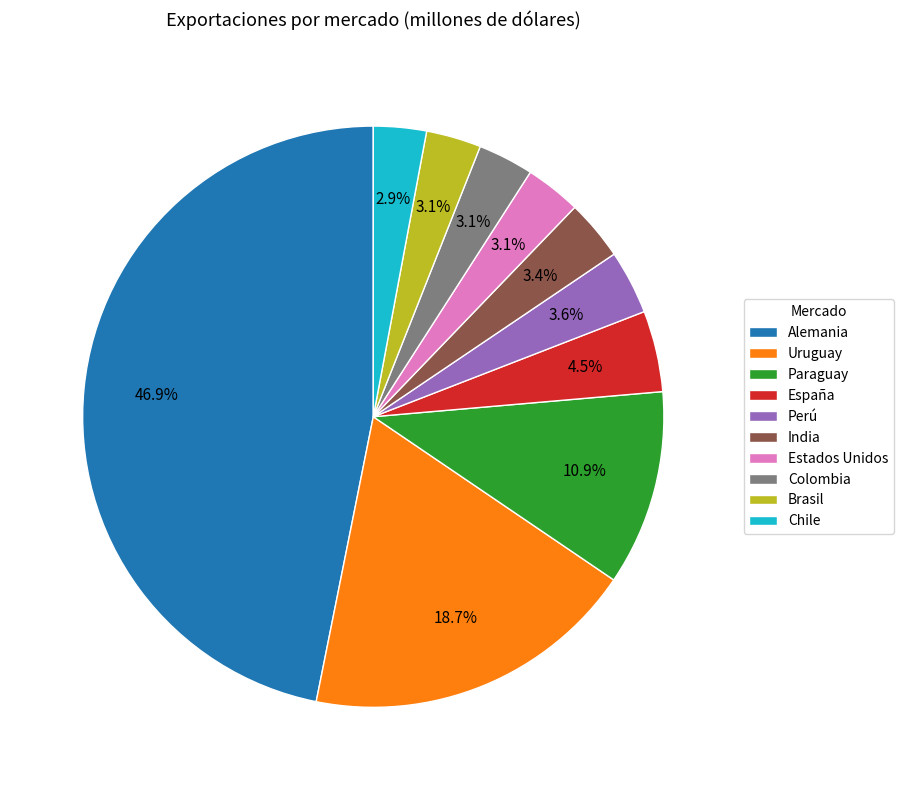

How many slices are in this pie chart?

10